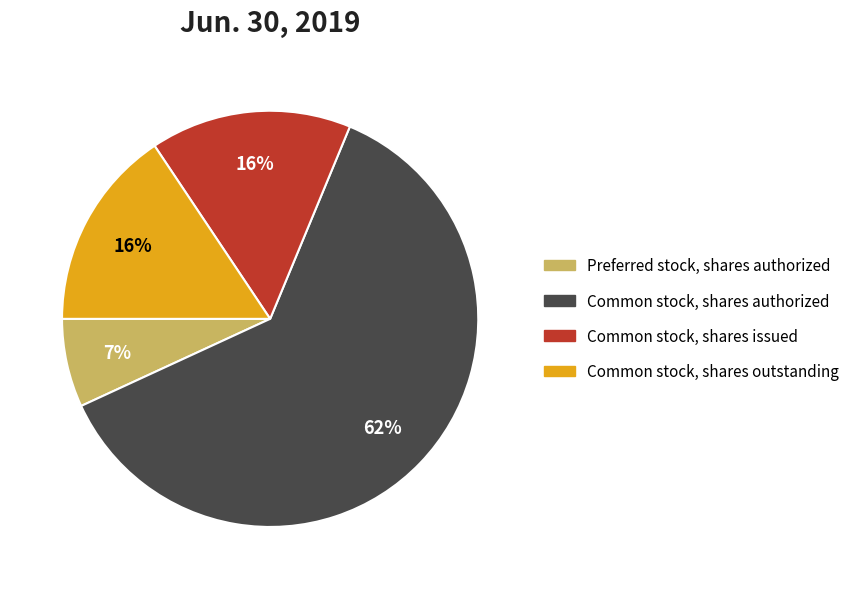

How many slices are in this pie chart?

4